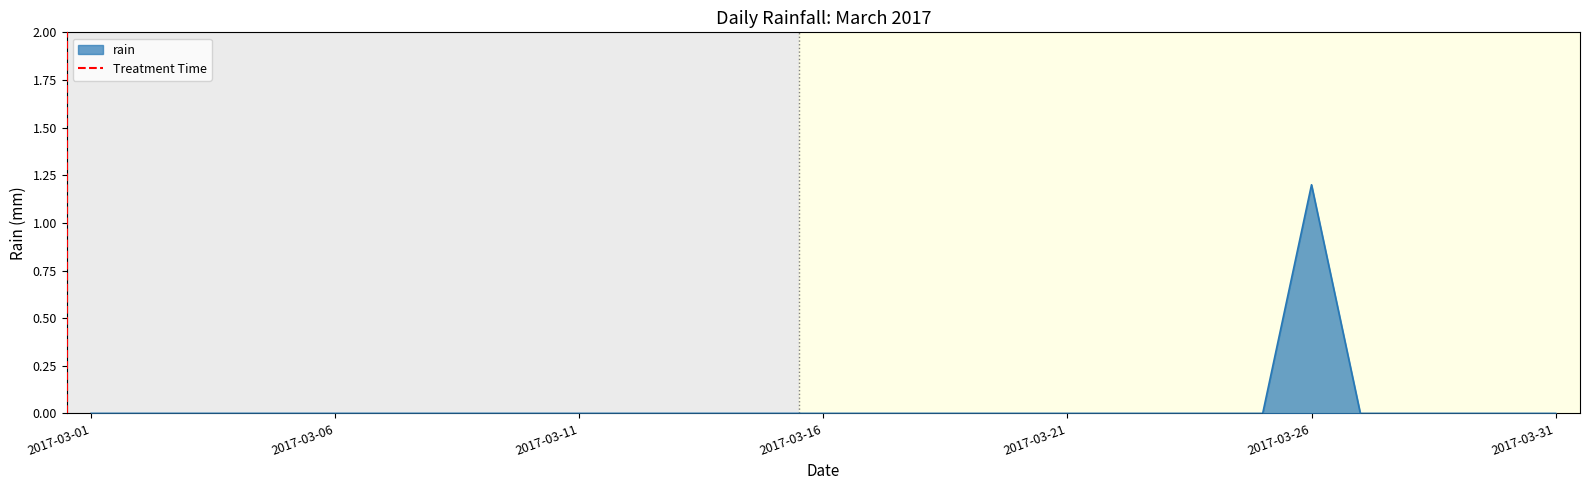

What is the maximum value shown in the chart?

1.2